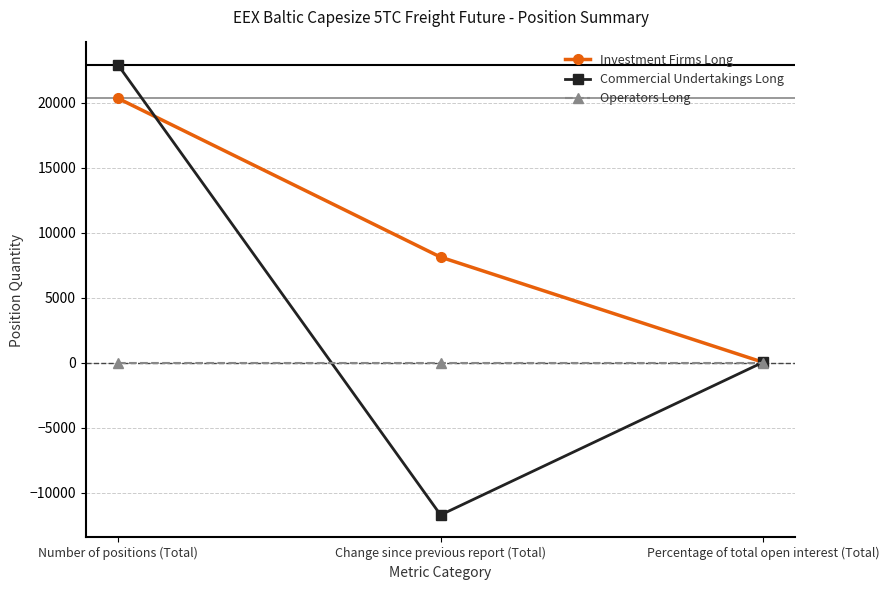

Does the chart have visible grid lines?

Yes